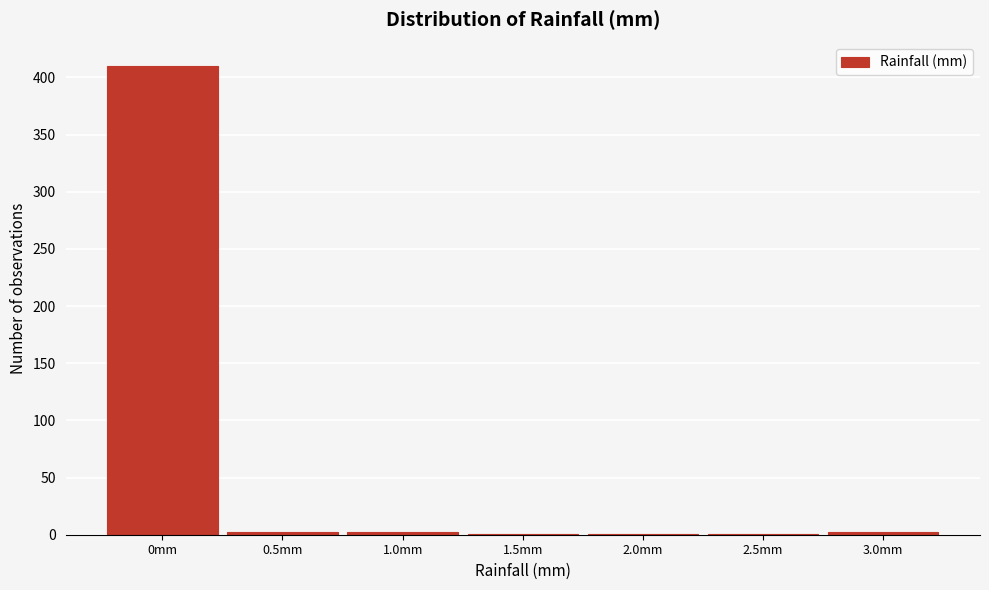

What is the maximum value shown in the chart?

410